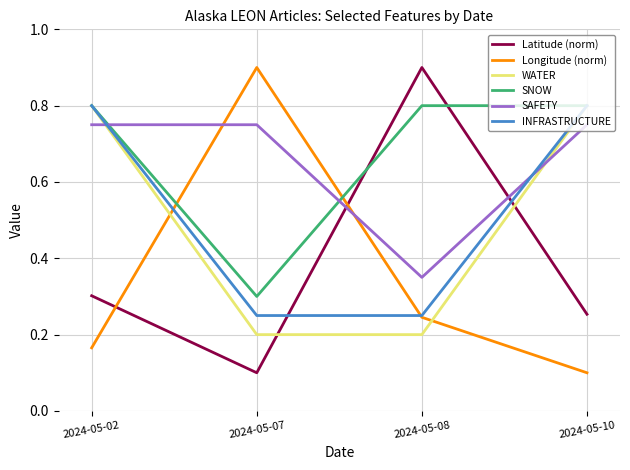

What are all the series names shown in the legend?

Latitude (norm), Longitude (norm), WATER, SNOW, SAFETY, INFRASTRUCTURE